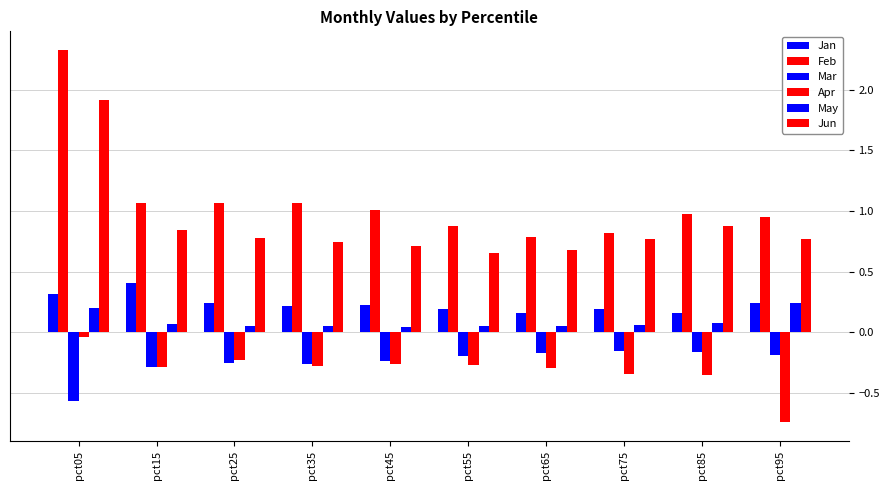

What is the value of the Apr bar at the 7th from the left?

-0.3